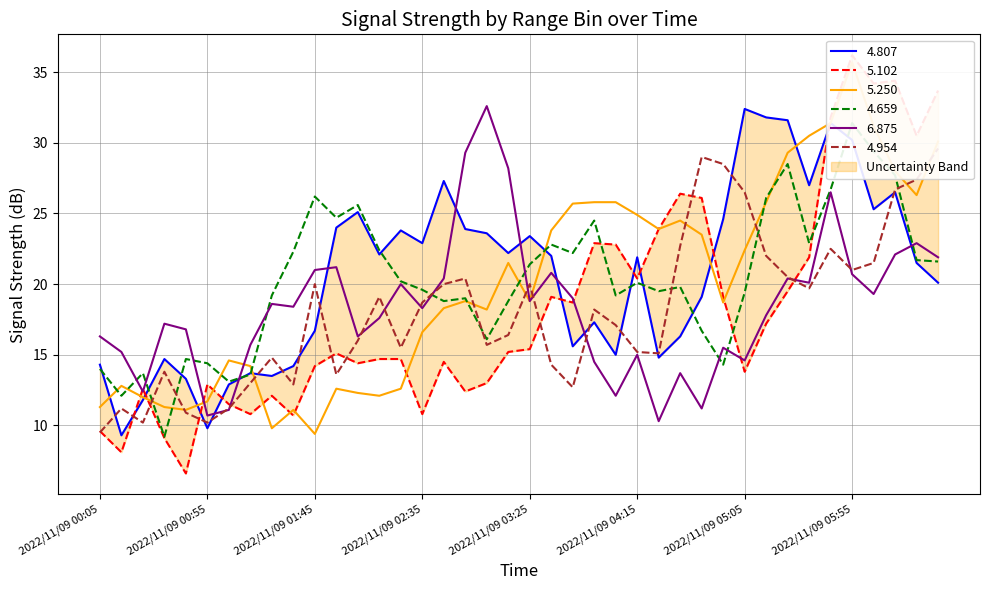

Which series has the largest range (max minus min)?

5.102